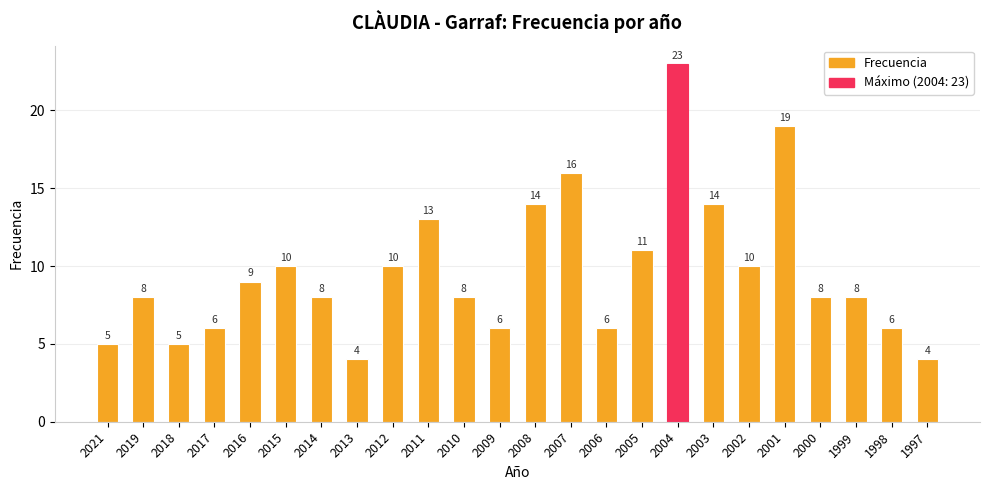

How many data points does each series have?

24